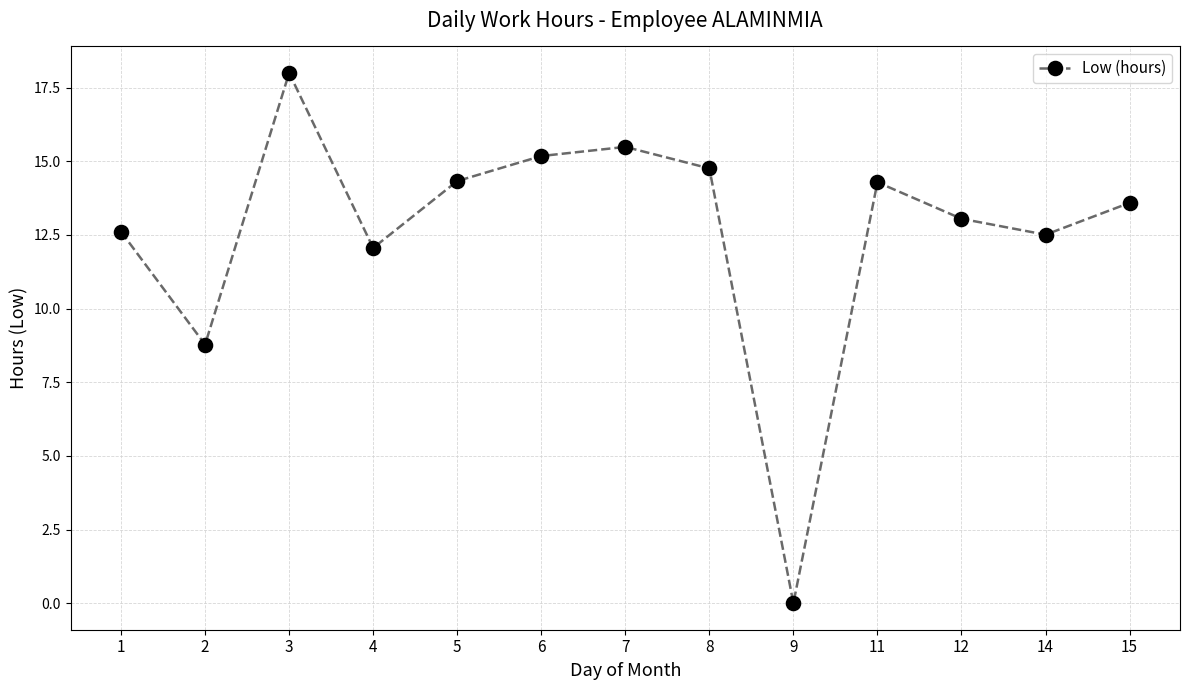

True or false: the data shows 14.3 at 5.

True